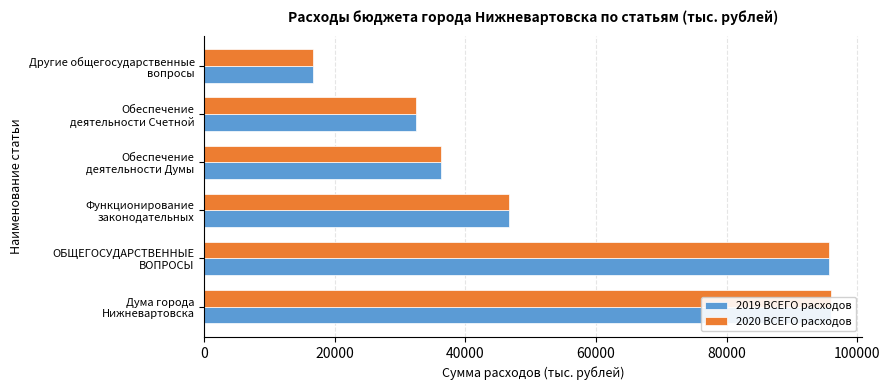

List the series in order of their peak value, lowest first.

2019 ВСЕГО расходов, 2020 ВСЕГО расходов